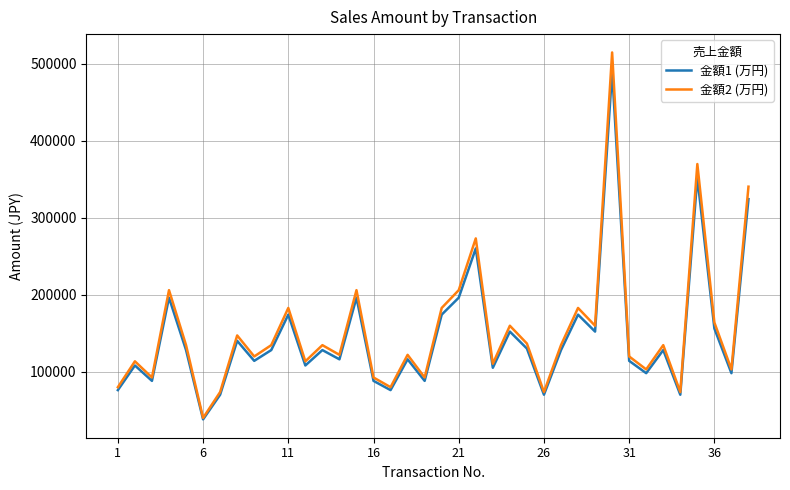

Which series has the largest range (max minus min)?

金額2 (万円)